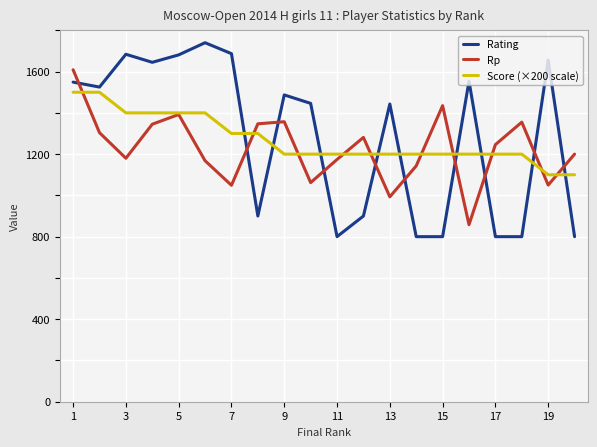

What is the greatest value displayed?

1740